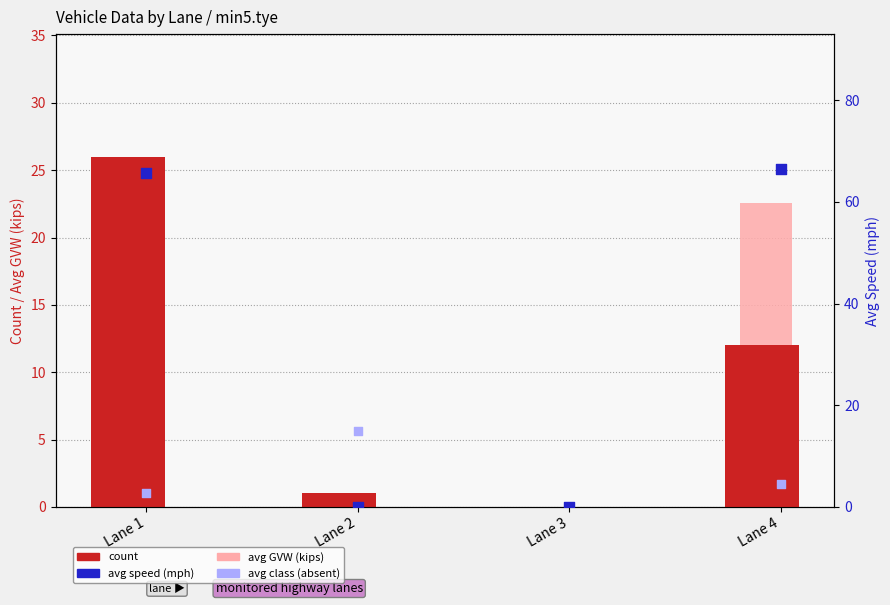

Which series reaches the maximum Y coordinate?

avg speed (mph)